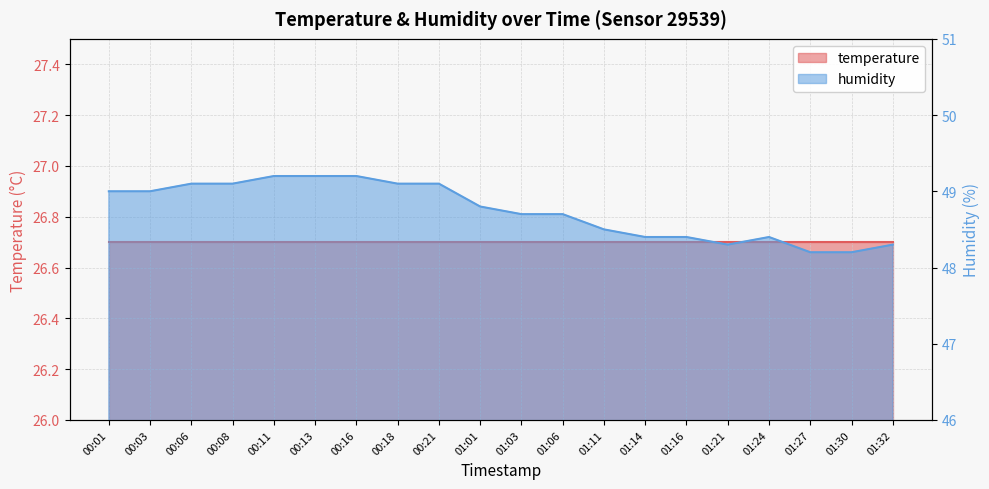

Between 01:14 and 00:03, which is larger?

00:03